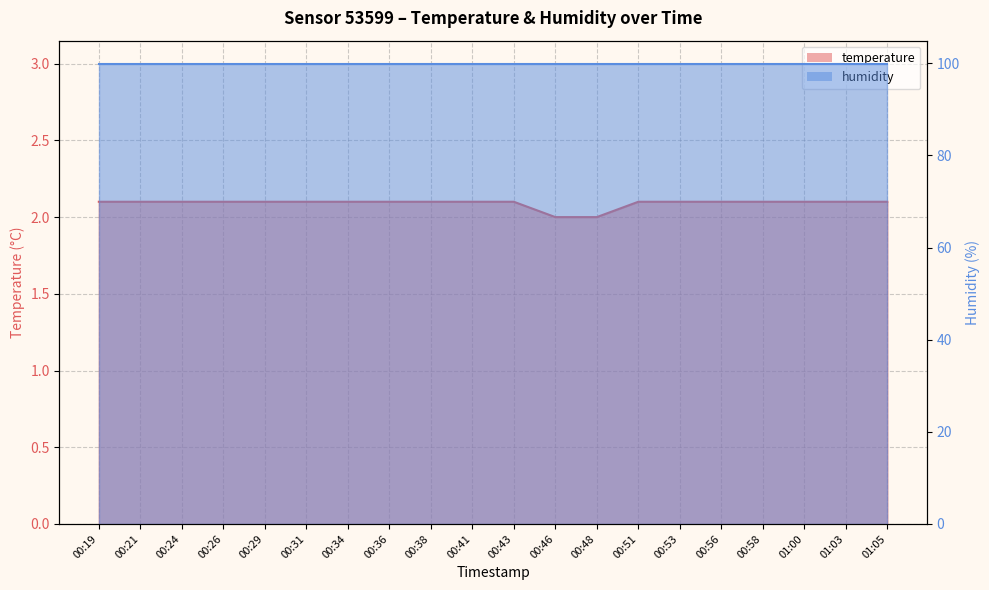

Reading left to right, list all the values displayed in this chart.

2.1	2.1	2.1	2.1	2.1	2.1	2.1	2.1	2.1	2.1	2.1	2.0	2.0	2.1	2.1	2.1	2.1	2.1	2.1	2.1